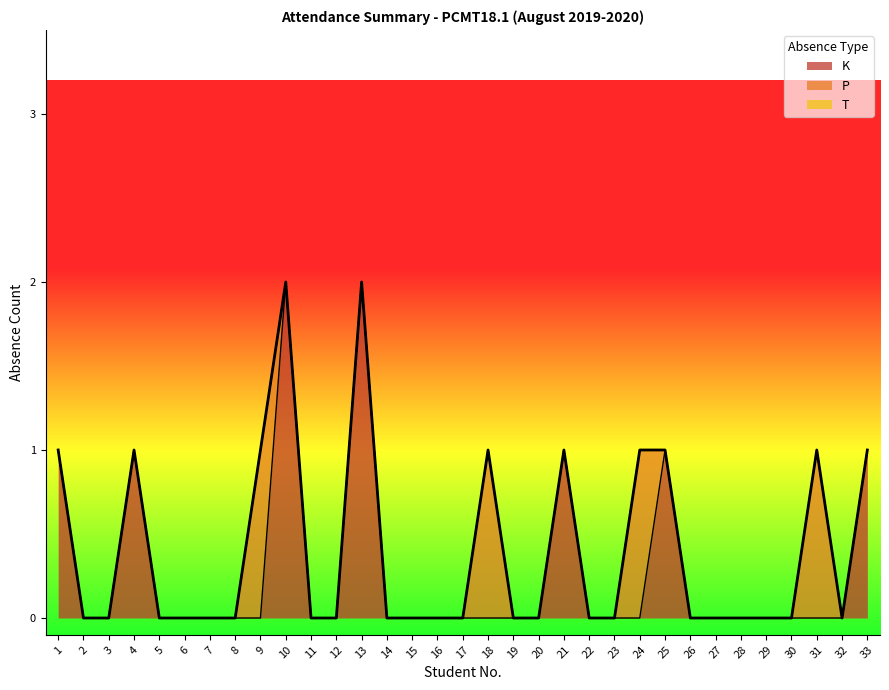

In K, how many points are higher than both neighbors (excluding endpoints)?

5